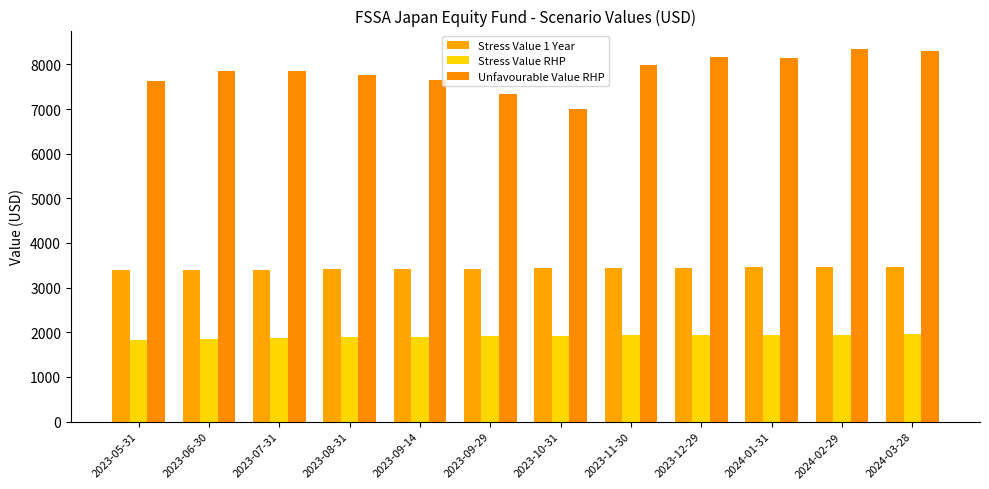

At which category is the sum across all series the highest?

2024-02-29